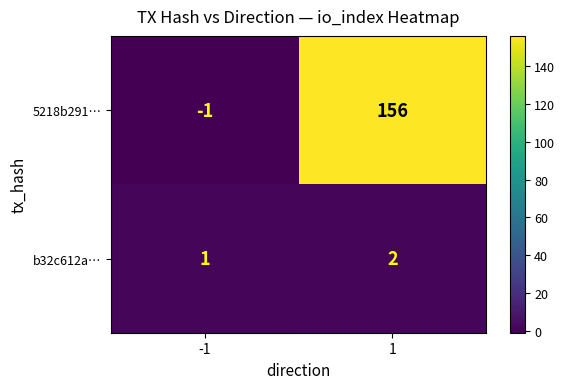

At which category is the sum across all series the highest?

1